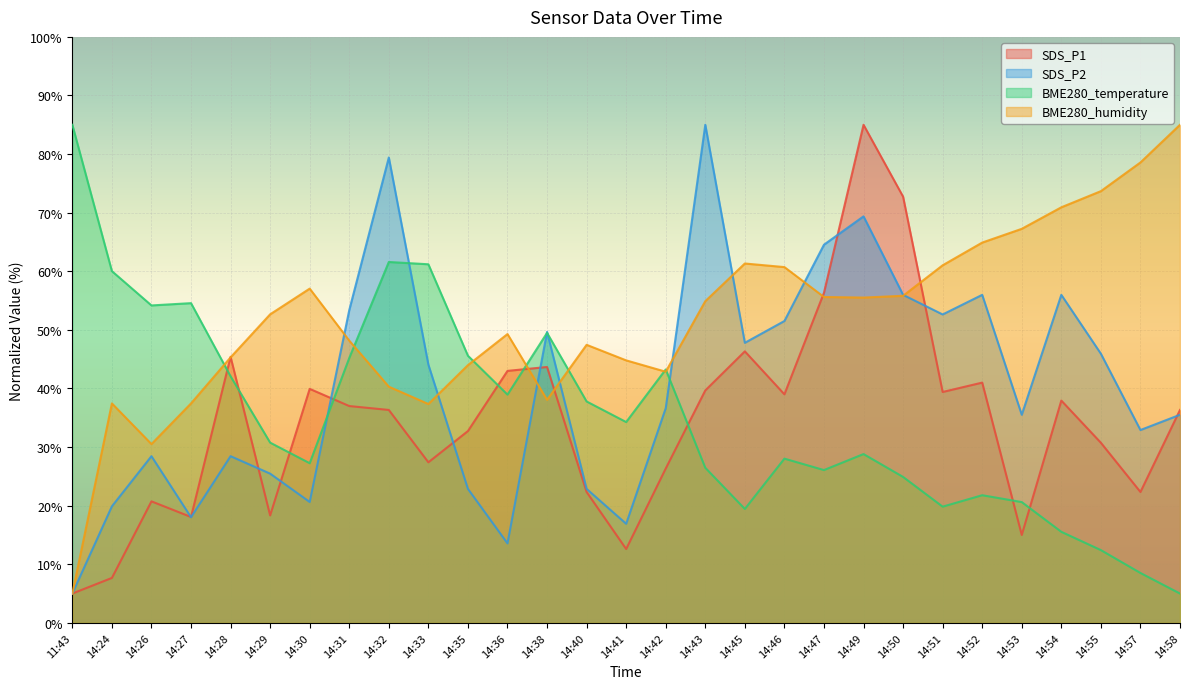

What is the minimum value shown in the chart?

5.0